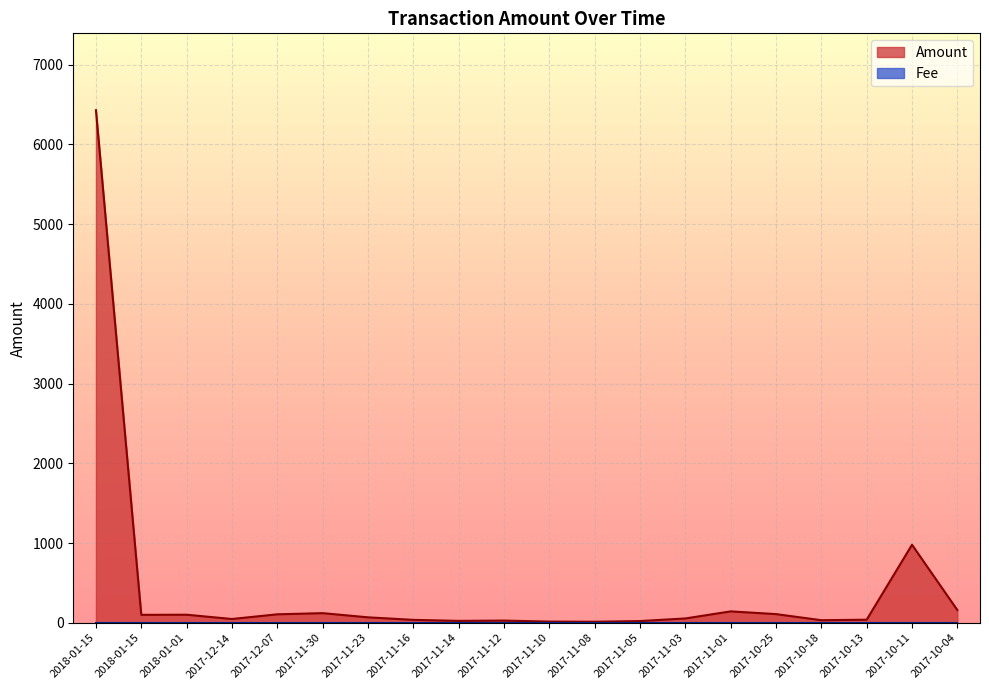

What is the value of the 10th point from the left?

28.0